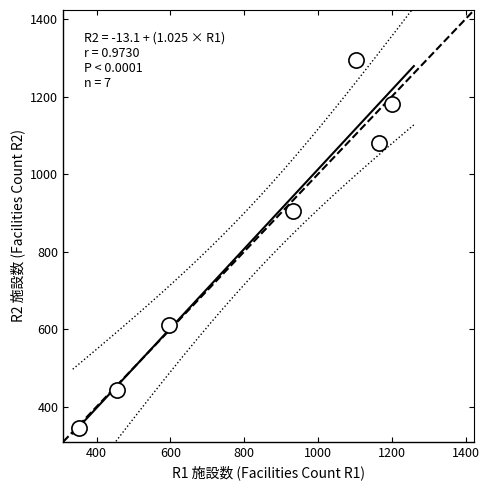

What is the range of X values (max minus min)?

847